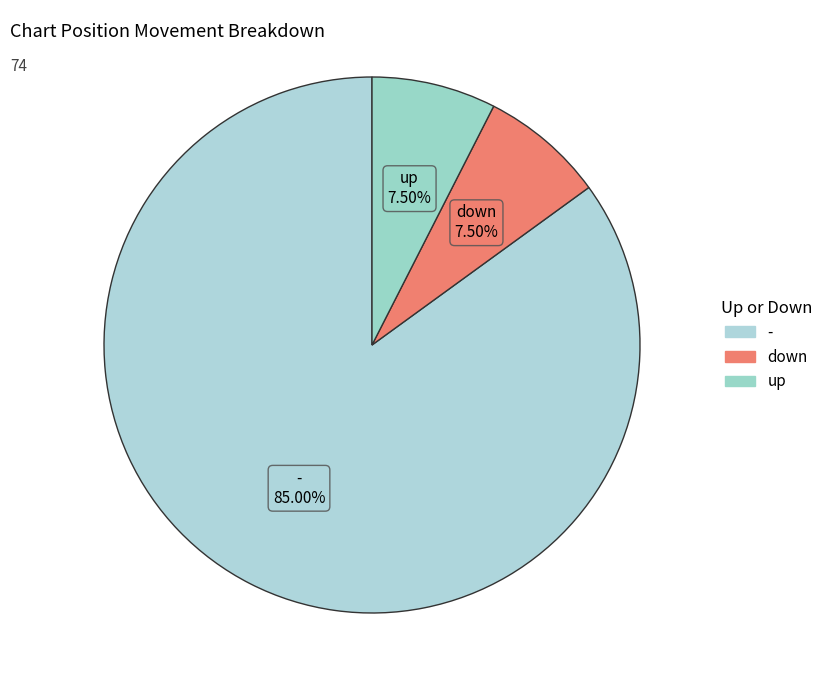

Which category has the biggest portion of the pie?

-